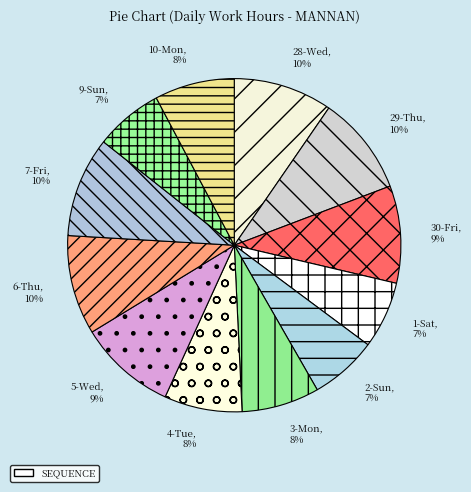

Which has a higher value, 9-Sun or 5-Wed?

5-Wed